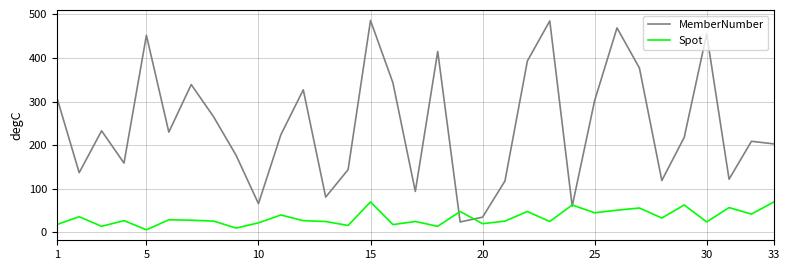

What are all the series names shown in the legend?

MemberNumber, Spot